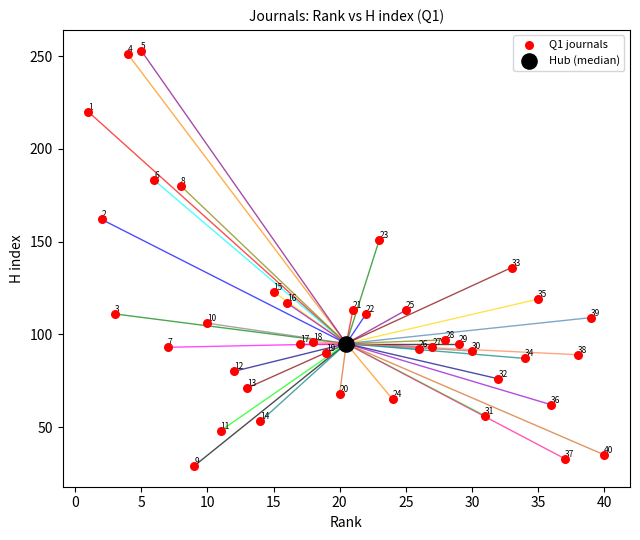

What are all the series names shown in the legend?

Q1 journals, Hub (median)